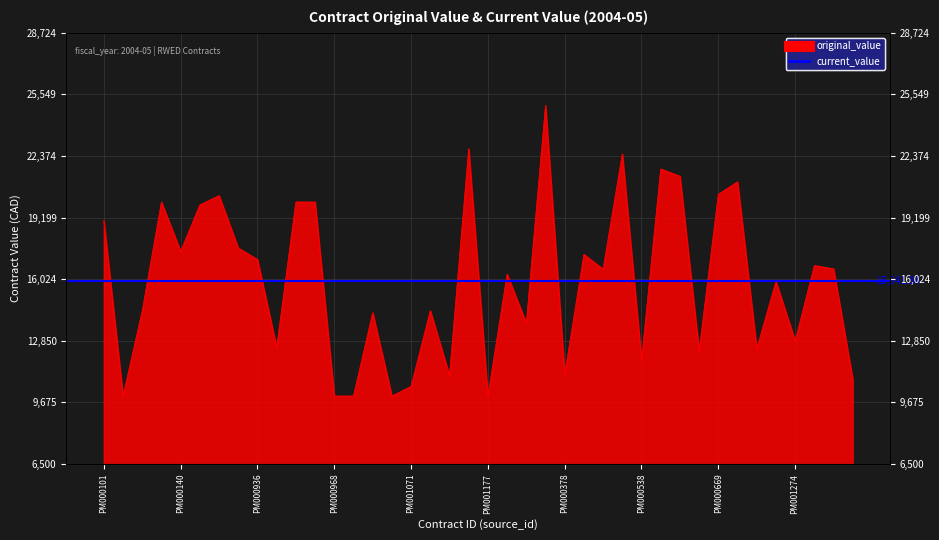

Rank the categories by value from lowest to highest.

PM000108, PM000968, PM000970, PM001064, PM001177, PM001071, PM001402, PM001145, PM000378, PM000538, PM000578, PM001521, PM000948, PM001274, PM000172, PM001052, PM000111, PM001076, PM001523, PM001194, PM000420, PM001387, PM001304, PM000936, PM000418, PM000140, PM000916, PM000101, PM000908, PM000124, PM000964, PM000965, PM000913, PM000669, PM000672, PM000573, PM000567, PM000509, PM001149, PM000364